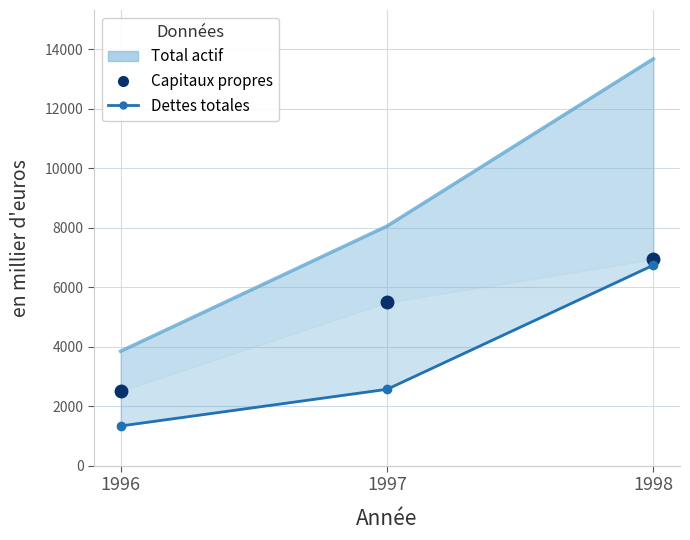

How many data points in Capitaux propres are less than 5488?

1